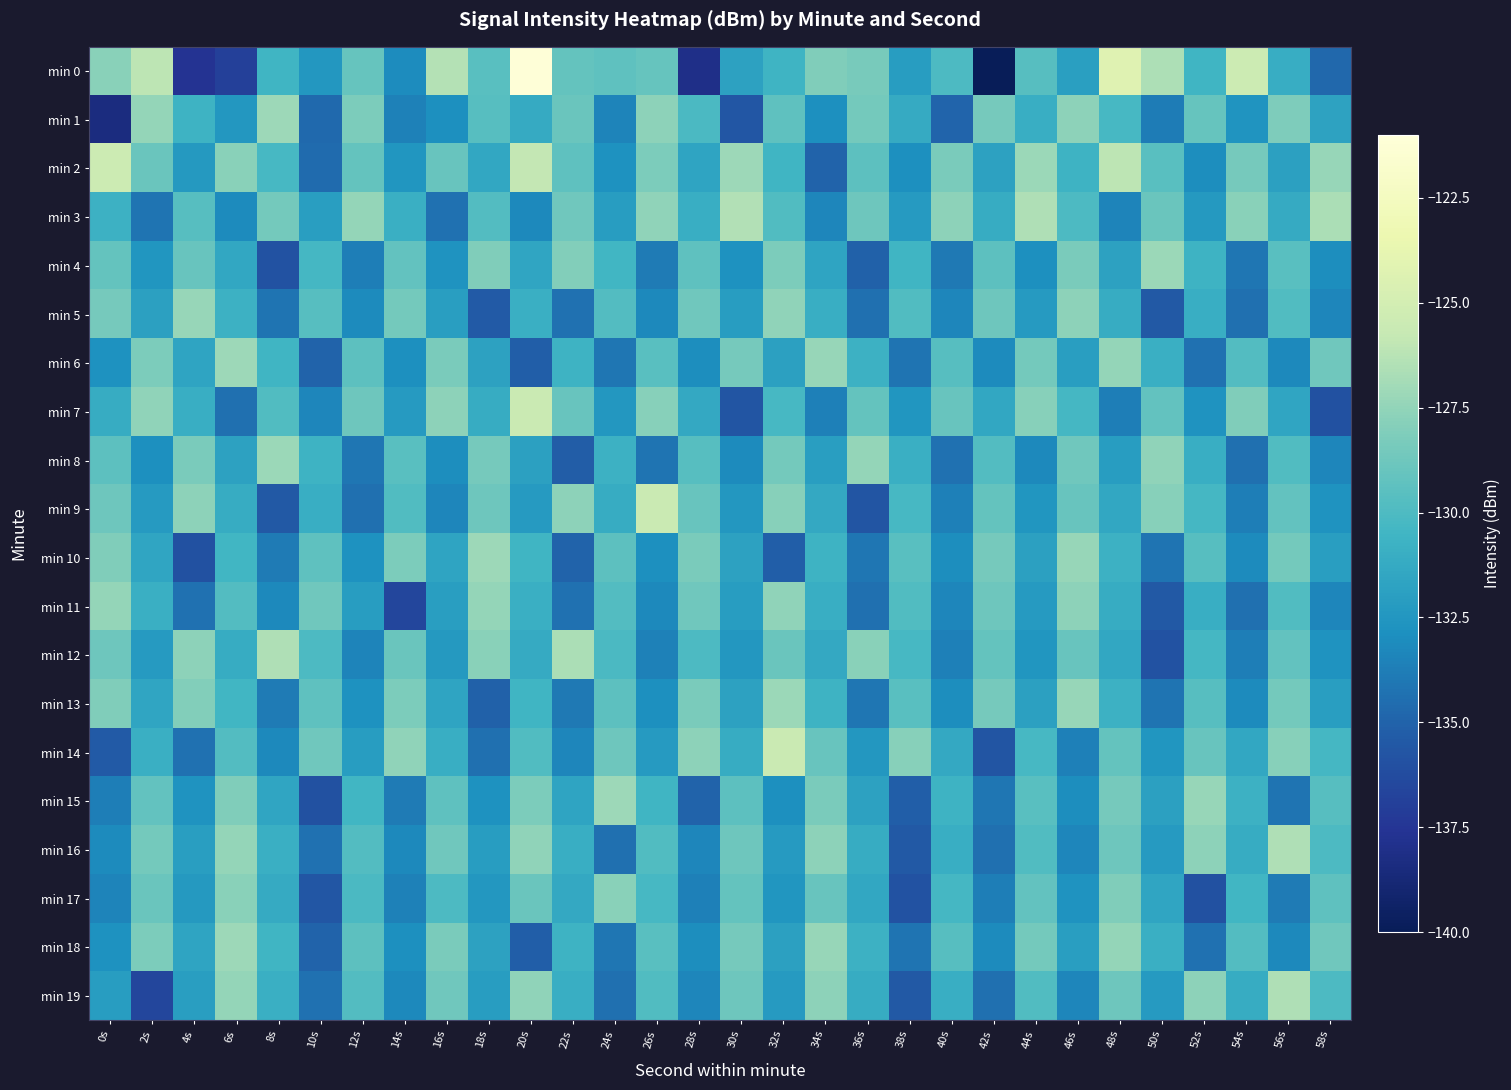

What is the spread (max minus min) of values at 58s?

9.3